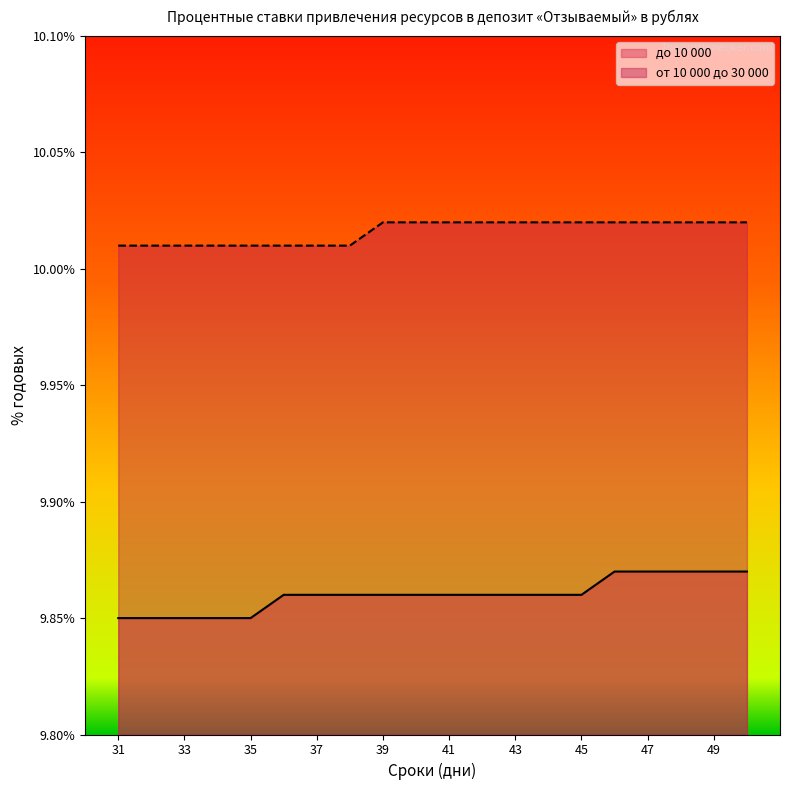

True or false: от 10 000 до 30 000 has more than 2 interior local peaks.

False